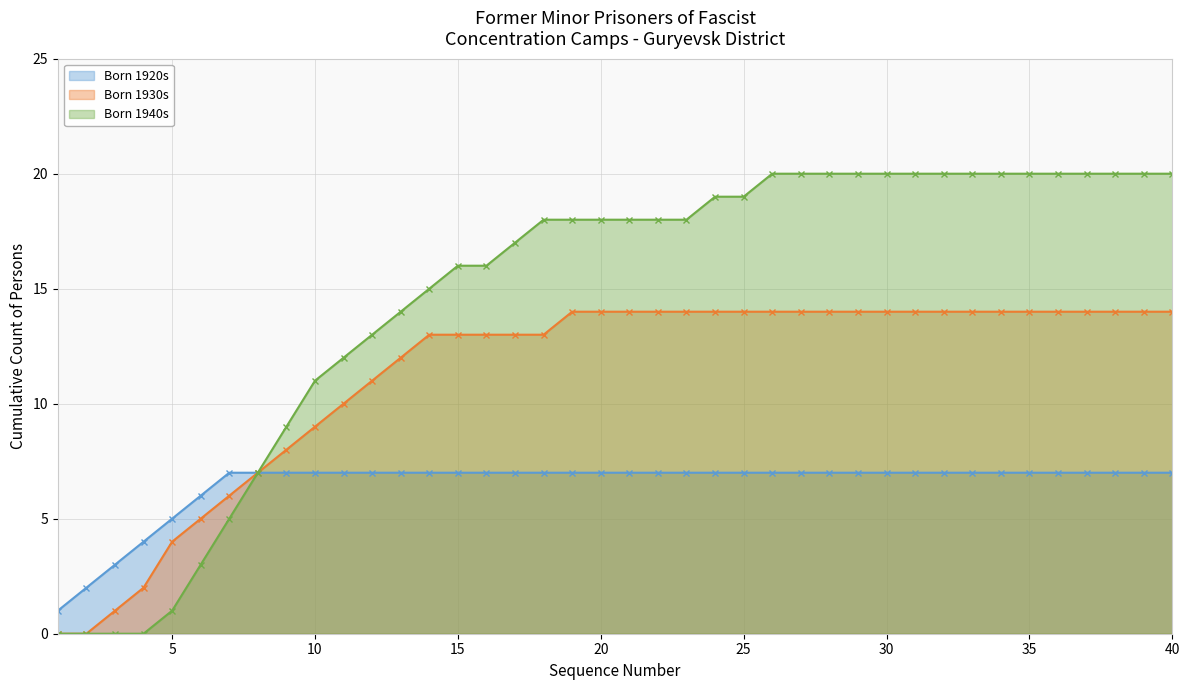

How many lines are shown in the chart?

3